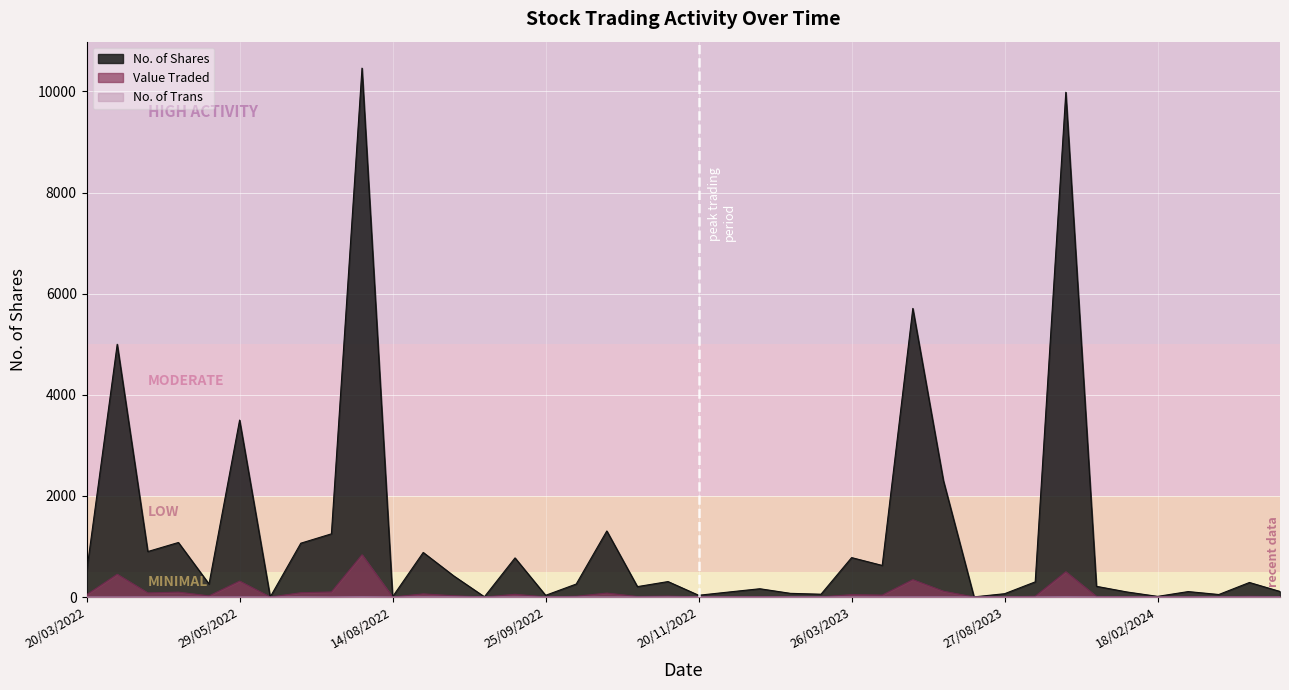

Which series changed the most between 07/08/2022 and 15/05/2022?

No. of Shares